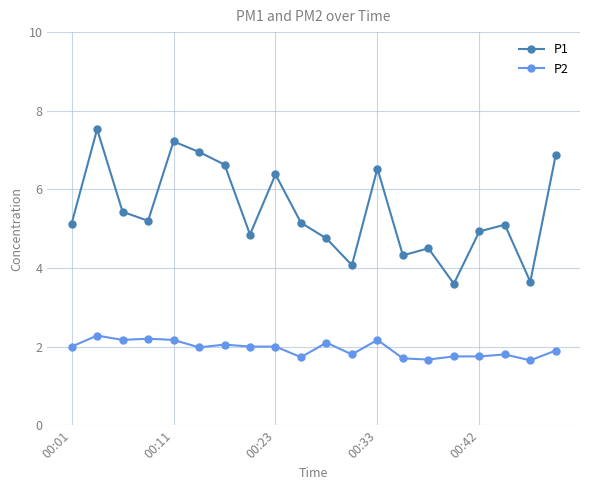

List the series in order of their overall mean, highest first.

P1, P2